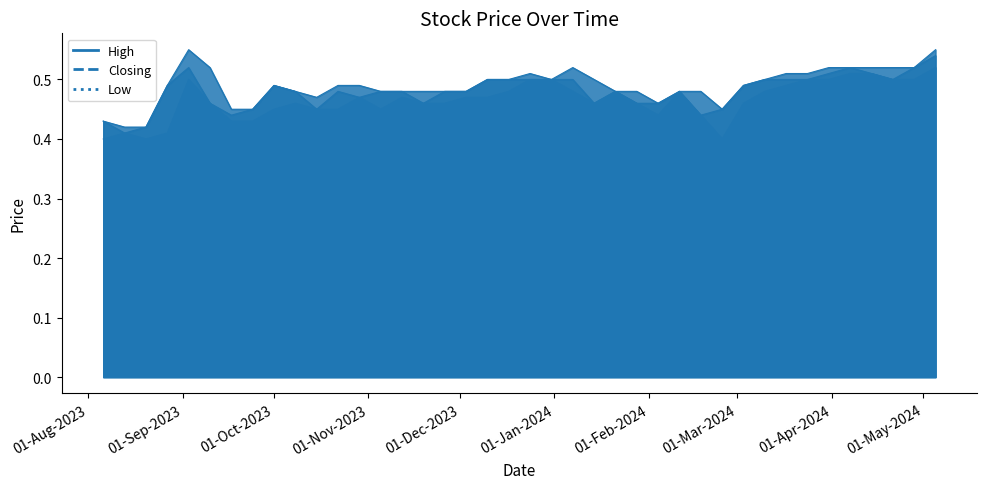

At which label is High closest to 0?

20/08/2023